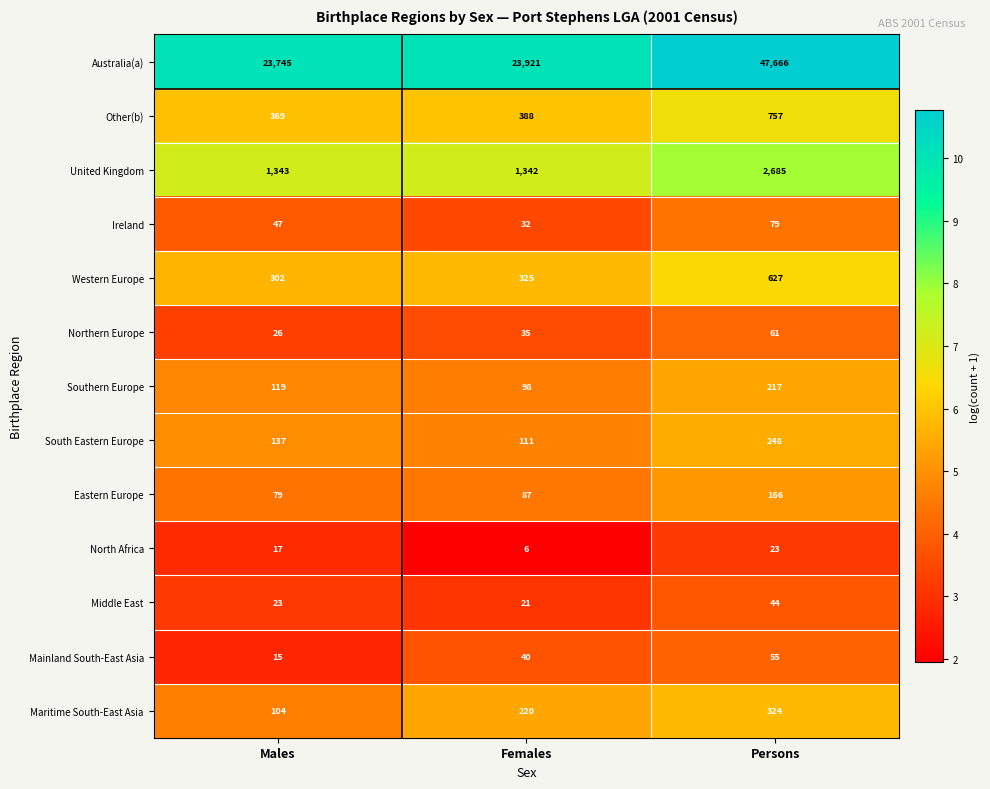

How many series are shown in this chart?

13